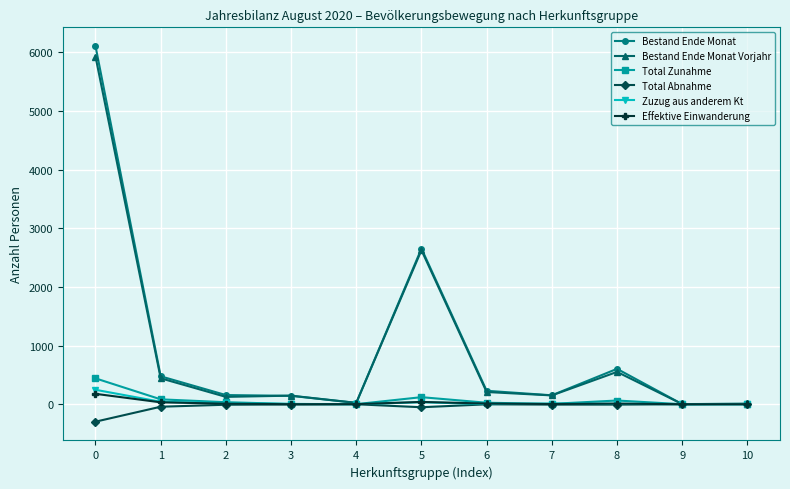

Is the value of Effektive Einwanderung at 0 greater than the value of Bestand Ende Monat at 1?

No